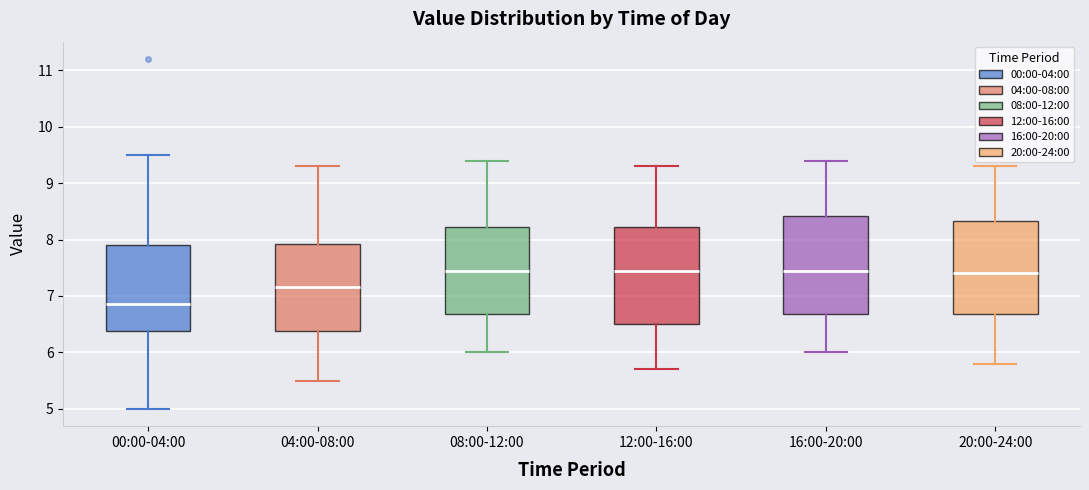

Which box has the lowest median line?

00:00-04:00